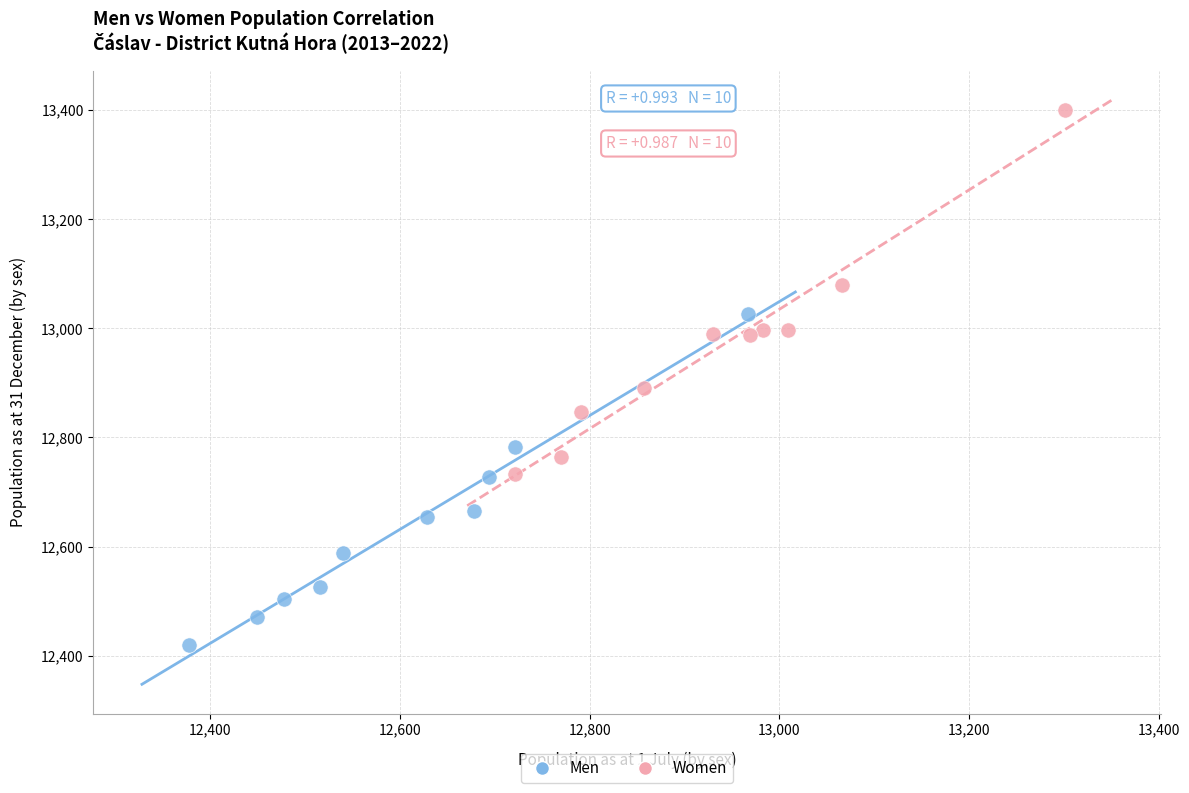

Which series contains the lowest Y value?

Men